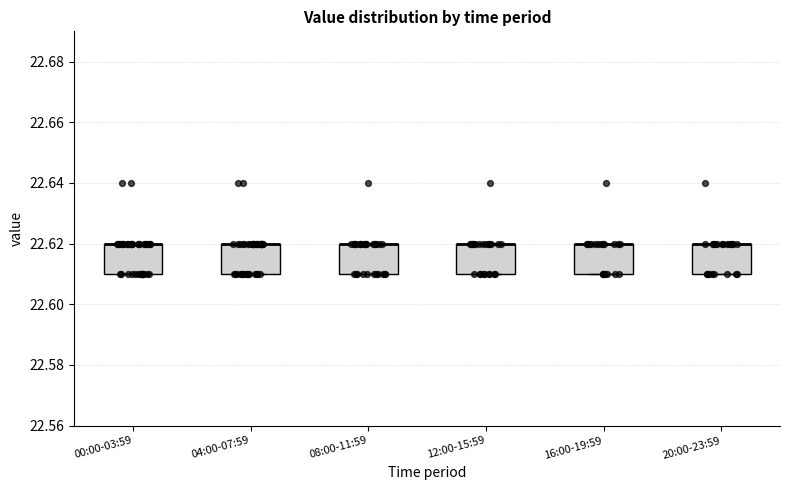

Where is the upper edge of the box for 00:00-03:59 on the y-axis? The values are not printed on the chart, so give them approximately, as read against the axis.

22.62